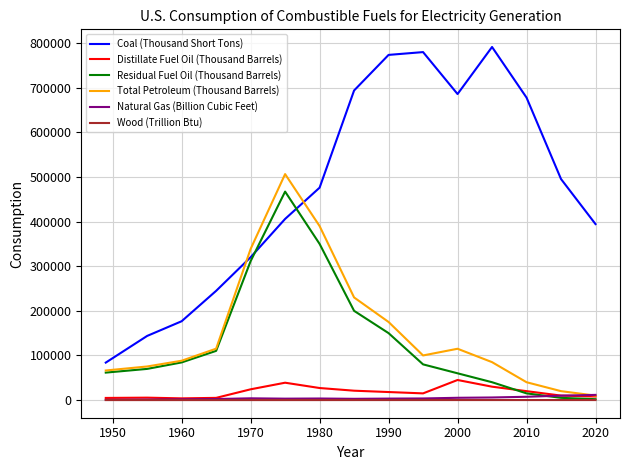

True or false: Coal (Thousand Short Tons) and Natural Gas (Billion Cubic Feet) cross at least once.

False